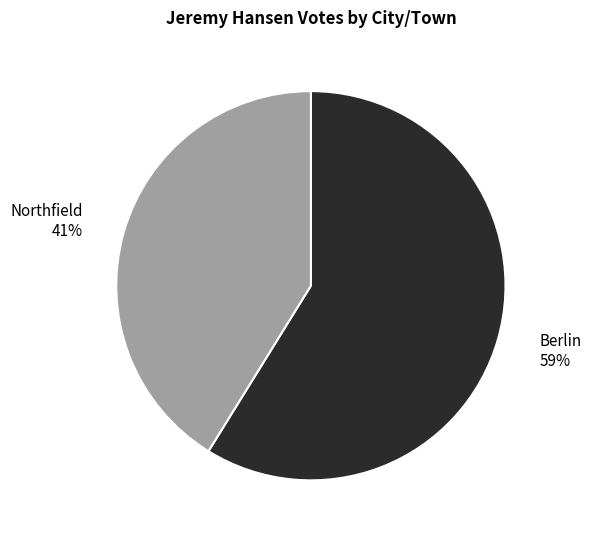

Rank the categories by value from lowest to highest.

Northfield, Berlin